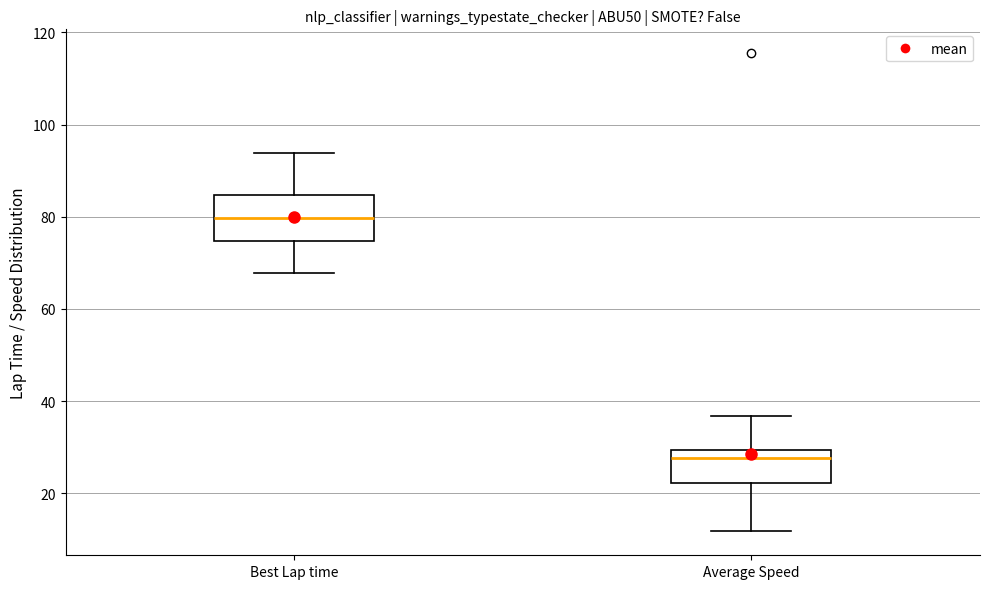

Comparing the boxes themselves (not the whiskers), which one is the tallest?

Best Lap time